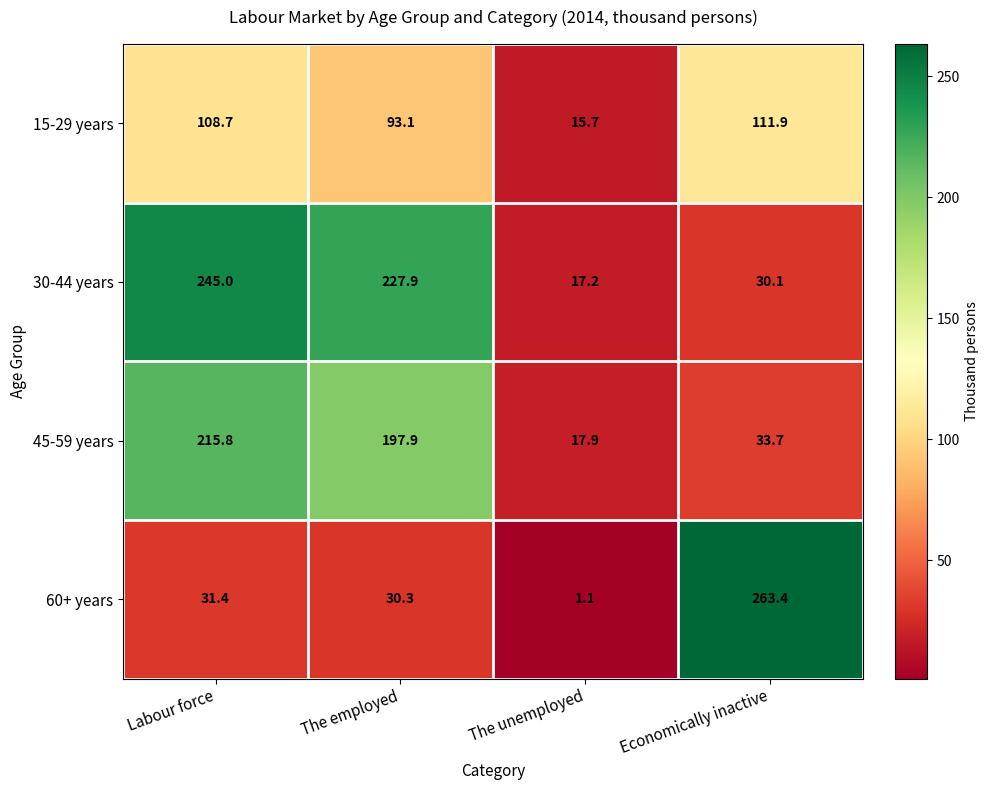

What is the approximate value of 15-29 years at Economically inactive?

111.9